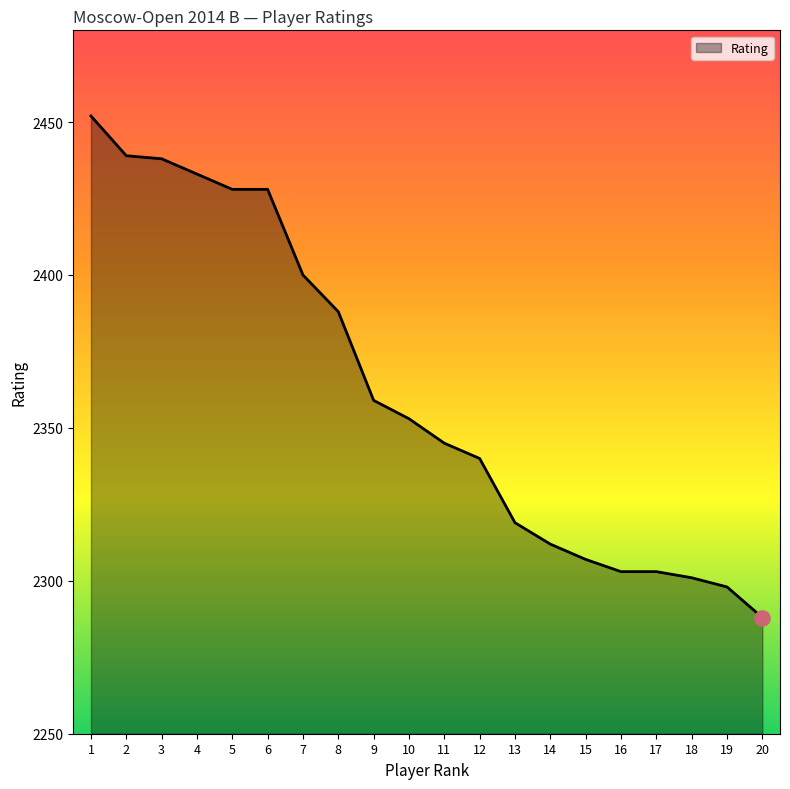

What is the ratio of the value at 11 to the value at 2?

1.0